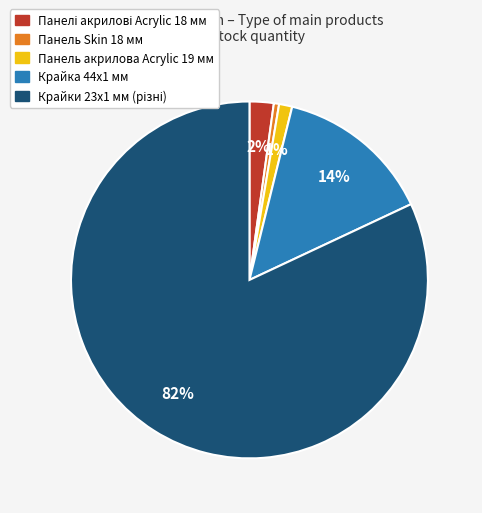

Does any single category account for the majority?

Yes